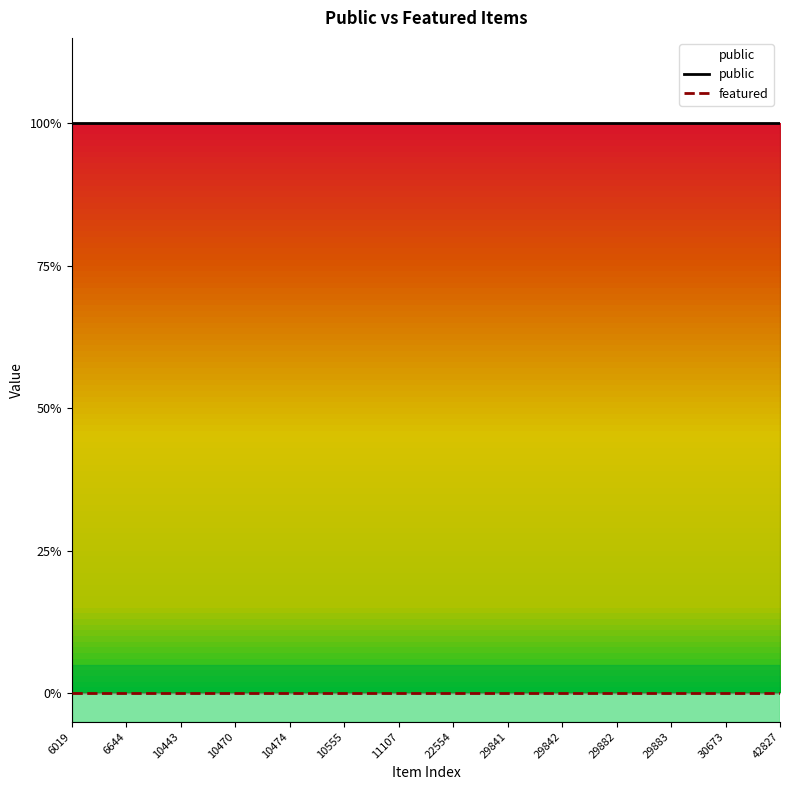

What is the spread (max minus min) of values at 29842?

1